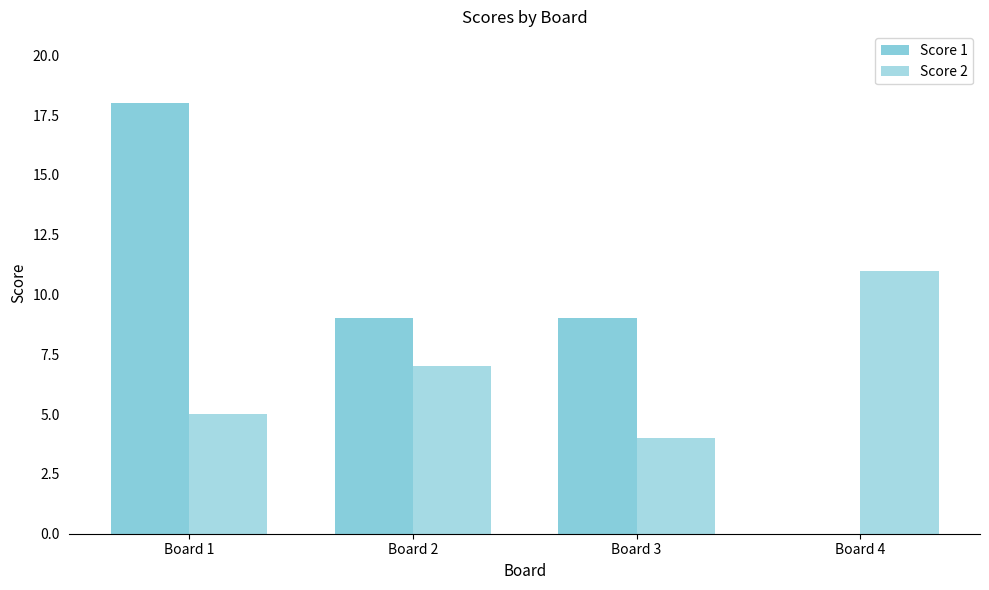

Where does the Score 1 series first go above 9?

Board 1